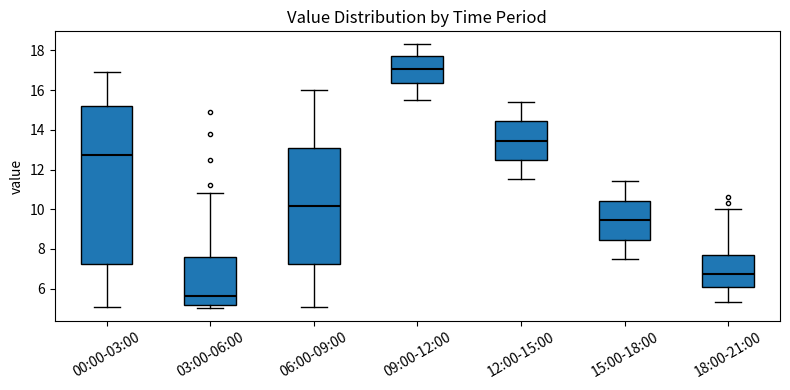

Reading left to right, read every box against the y-axis: the position of its median line, the range the box covers, and the ends of its whiskers. The values are not printed on the chart, so give them approximately, as read against the axis.

00:00-03:00: median 12.8, box 7.2 to 15.2, whiskers 5.2 to 17.0
03:00-06:00: median 5.6, box 5.2 to 7.6, whiskers 5.0 to 10.8
06:00-09:00: median 10.2, box 7.2 to 13.0, whiskers 5.2 to 16.0
09:00-12:00: median 17.0, box 16.4 to 17.8, whiskers 15.6 to 18.4
12:00-15:00: median 13.4, box 12.4 to 14.4, whiskers 11.6 to 15.4
15:00-18:00: median 9.4, box 8.4 to 10.4, whiskers 7.6 to 11.4
18:00-21:00: median 6.8, box 6.0 to 7.6, whiskers 5.4 to 10.0